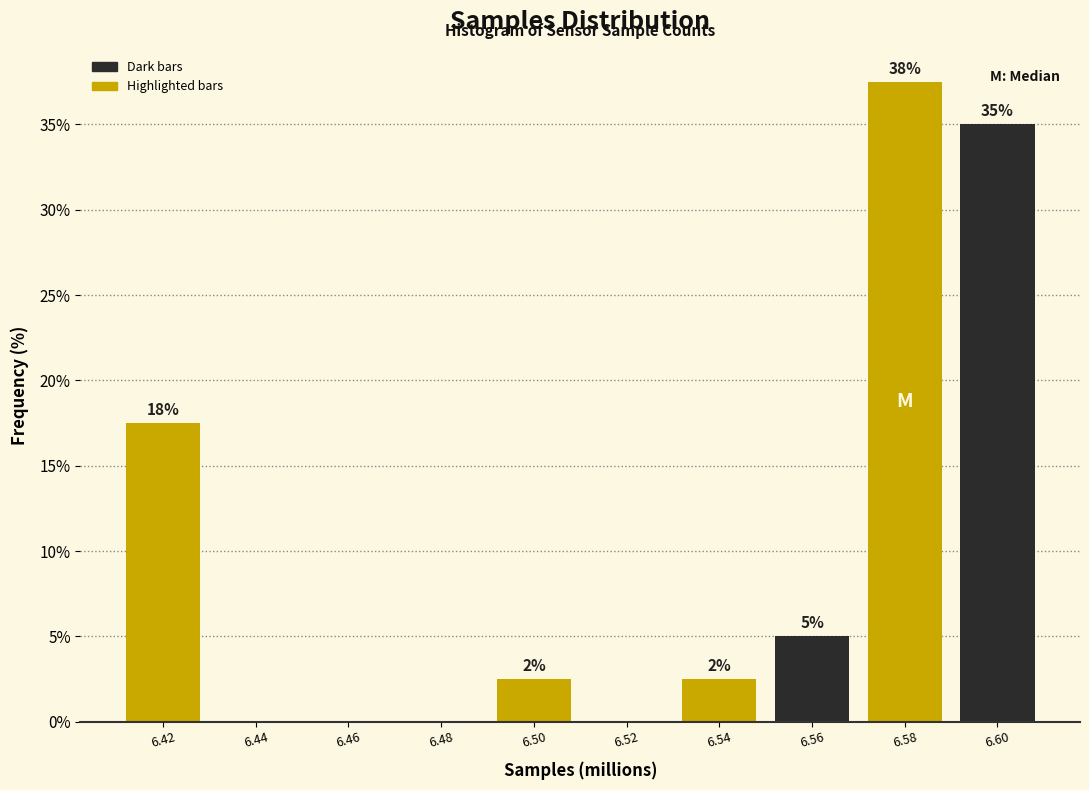

Are the bars horizontal?

No